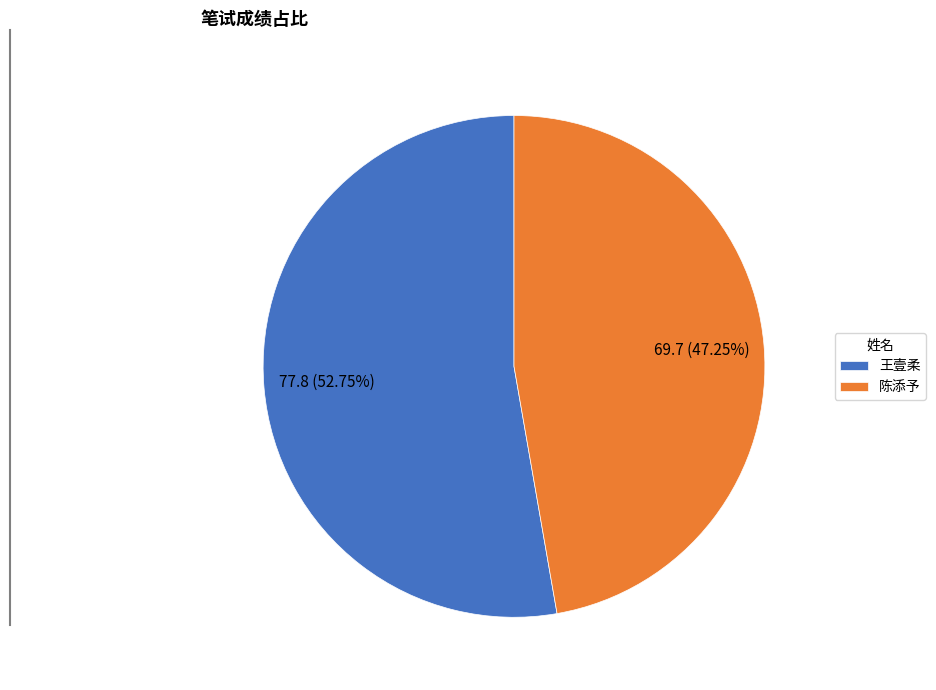

Between 王壹柔 and 陈添予, which is larger?

王壹柔